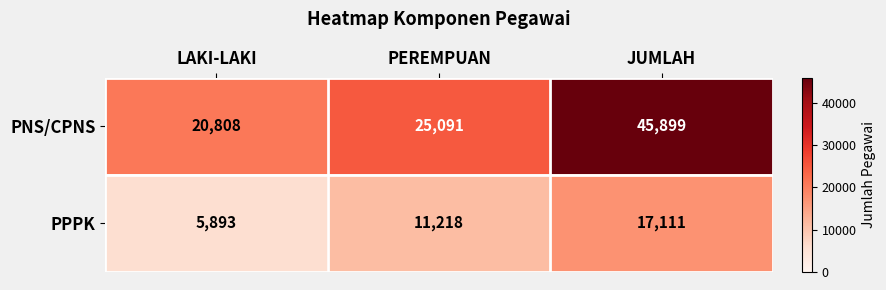

What is the sum of all PNS/CPNS values?

91798